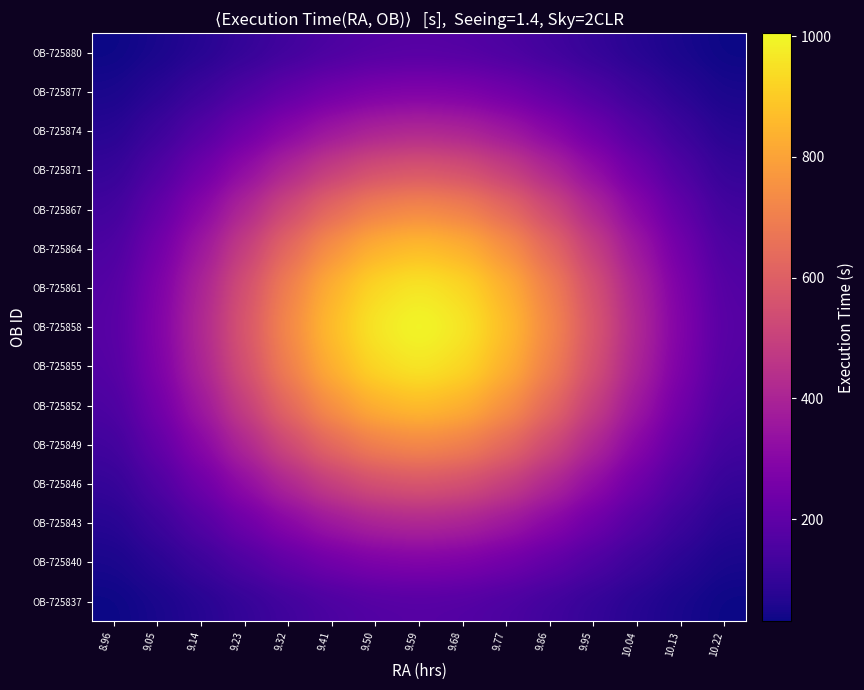

At which category does the chart reach its peak across all series?

9.59